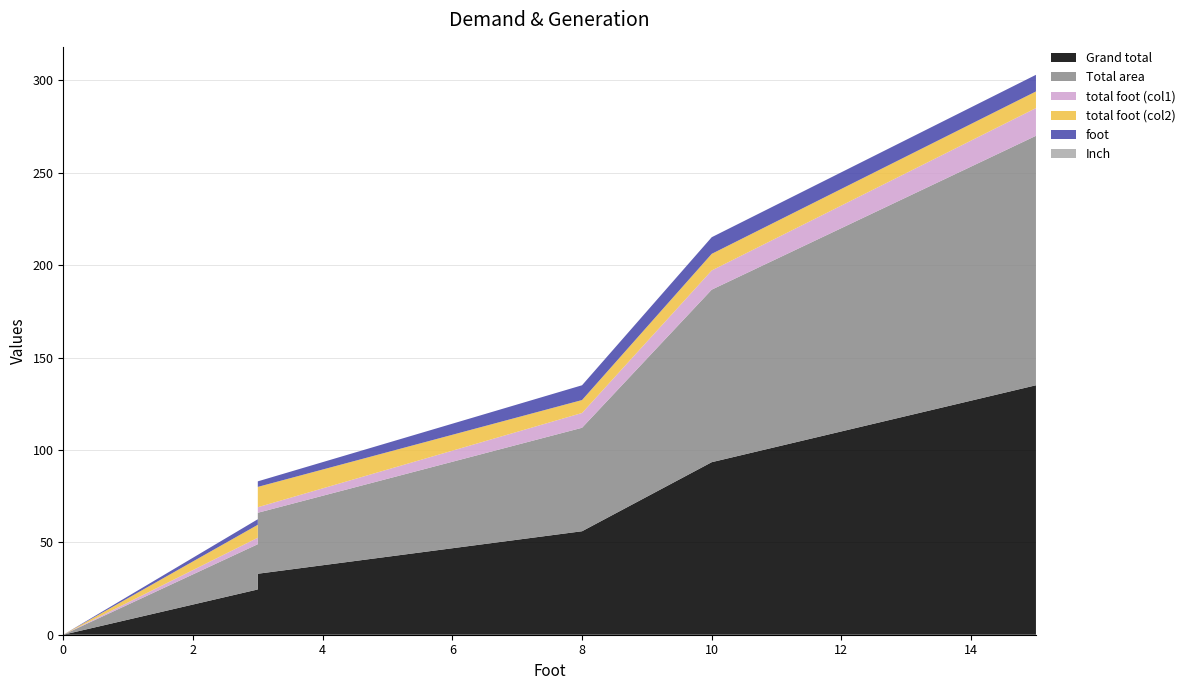

Reading left to right, transcribe all the data shown in this chart.

Grand total: 0.0	24.5	33.0	56.0	93.4	135.0
Total area: 0.0	24.5	33.0	56.0	93.4	135.0
total foot (col1): 0.0	3.5	3.0	8.0	10.4	15.0
total foot (col2): 0.0	7.0	11.0	7.0	9.0	9.0
foot: 0.0	3.0	3.0	8.0	9.0	9.0
Inch: 0.0	0.0	0.0	0.0	0.0	0.0